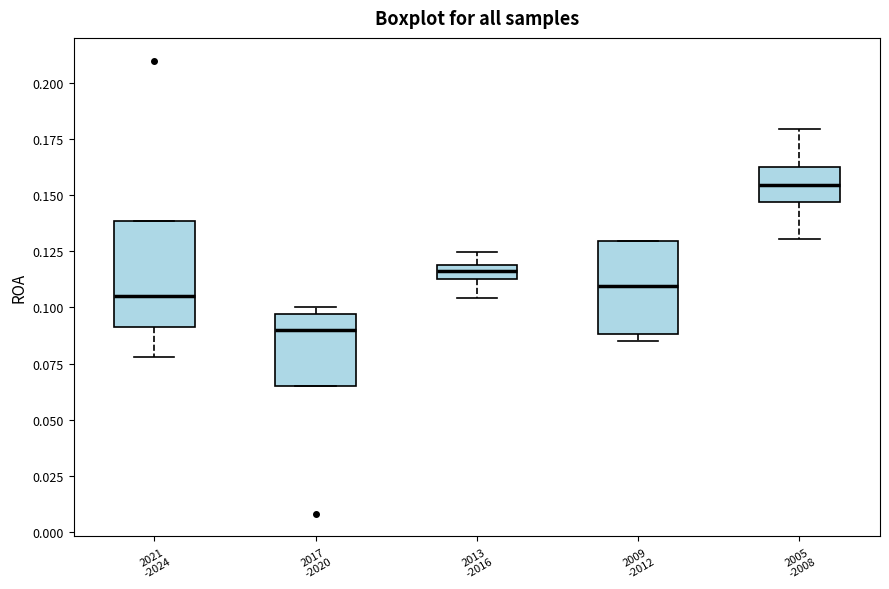

Which box has the highest median line?

2005 -2008